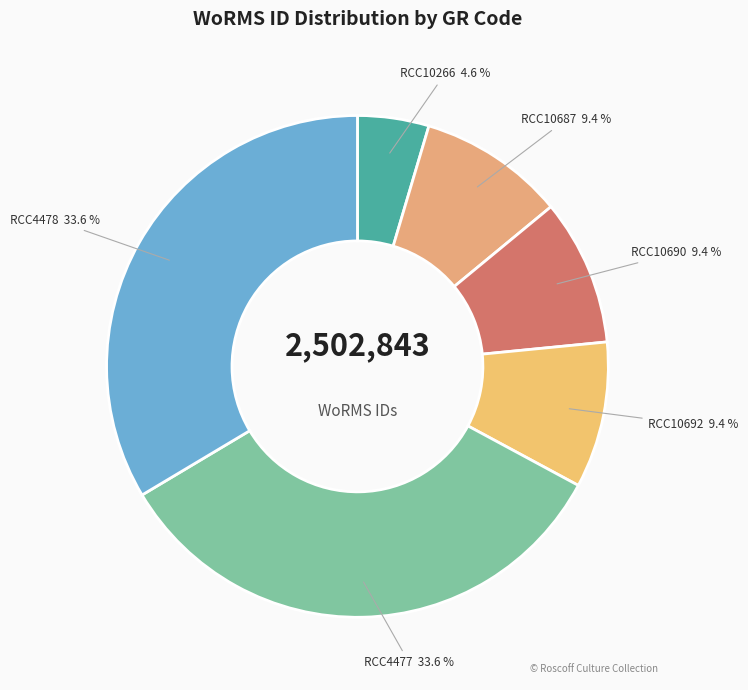

Count the number of slices in the pie.

6